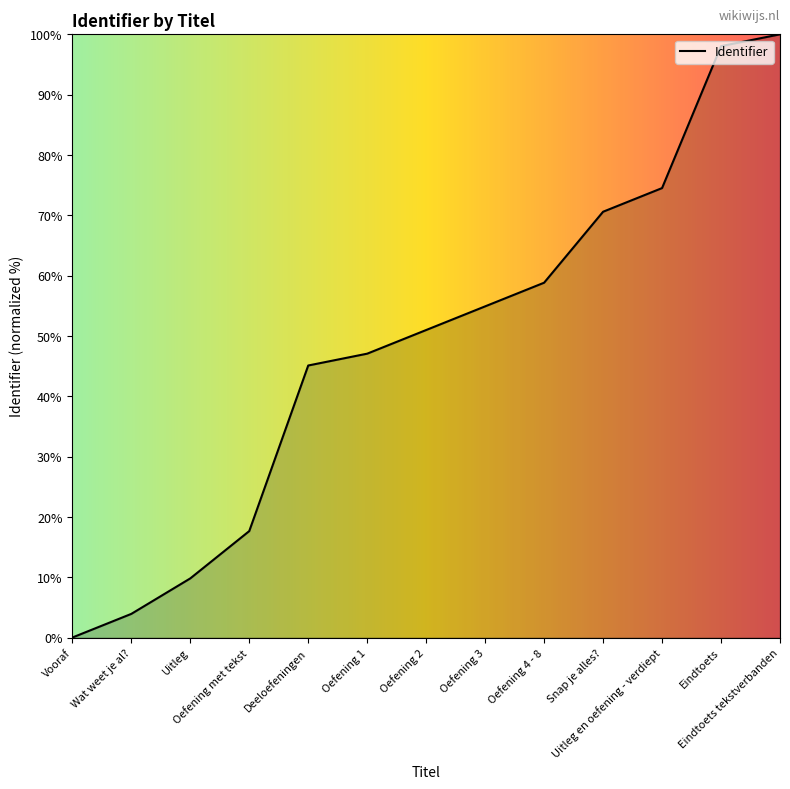

What is the maximum value shown in the chart?

100.0